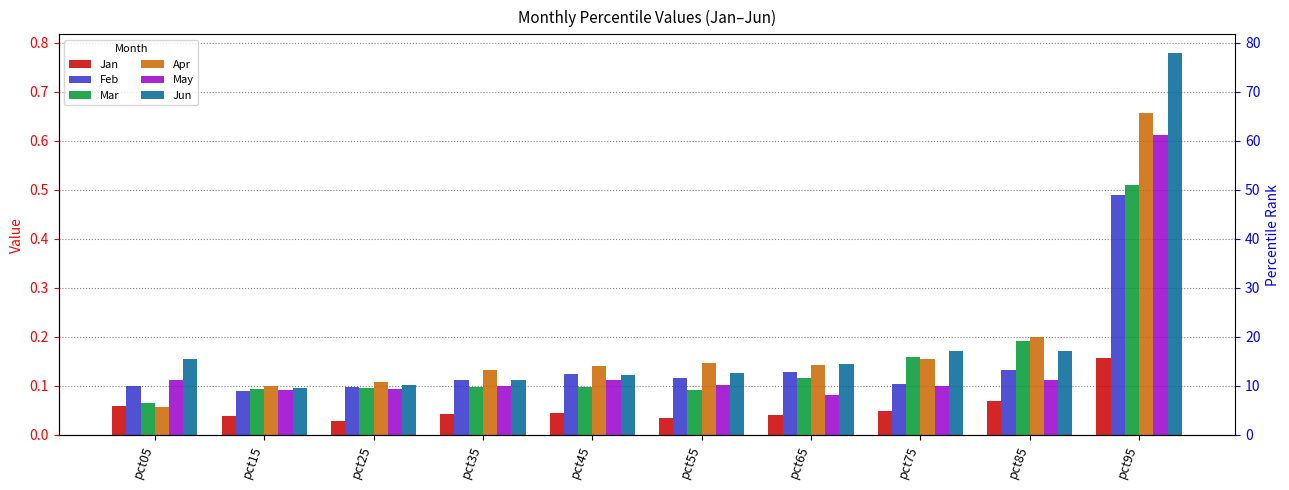

What is the difference between the maximum and minimum values in the Feb series?

0.4